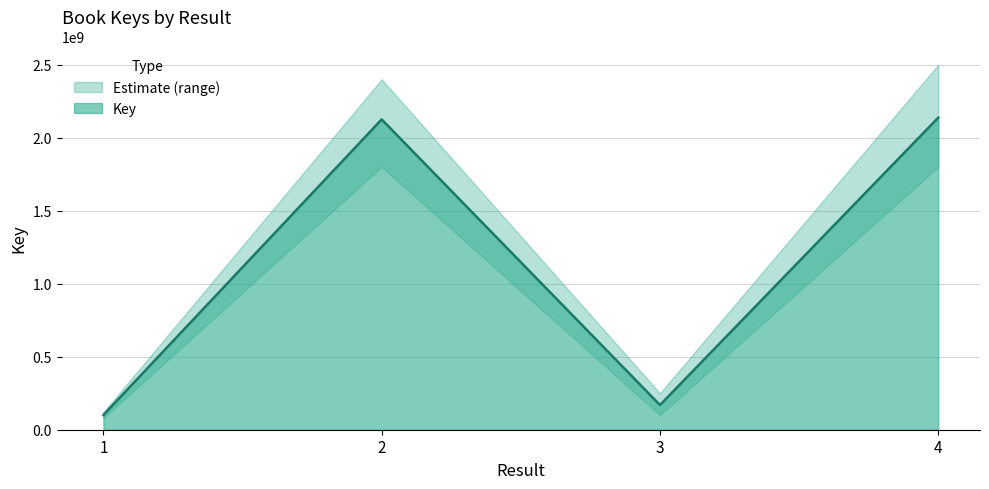

At which label is the value closest to 1119181397?

3